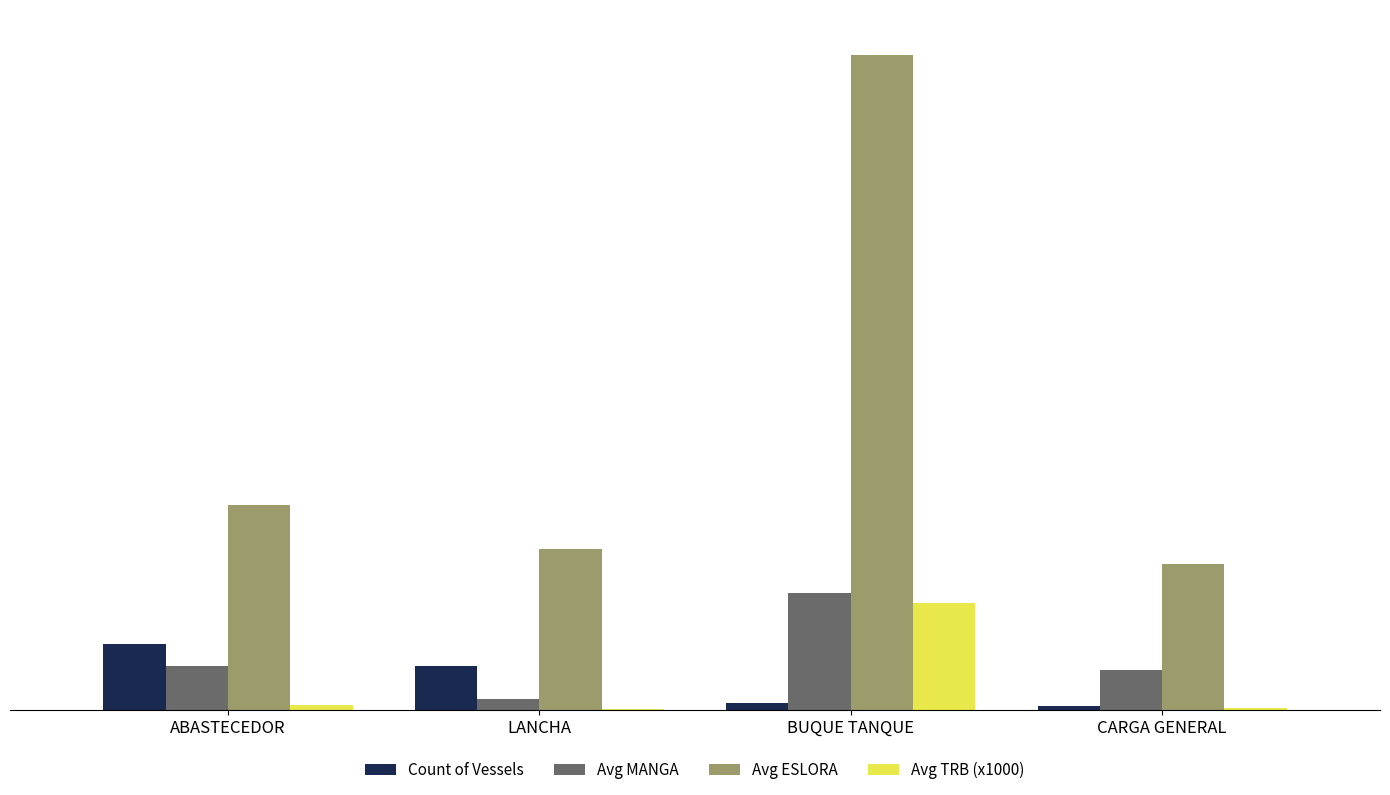

Which series has the largest total across all categories?

Avg ESLORA